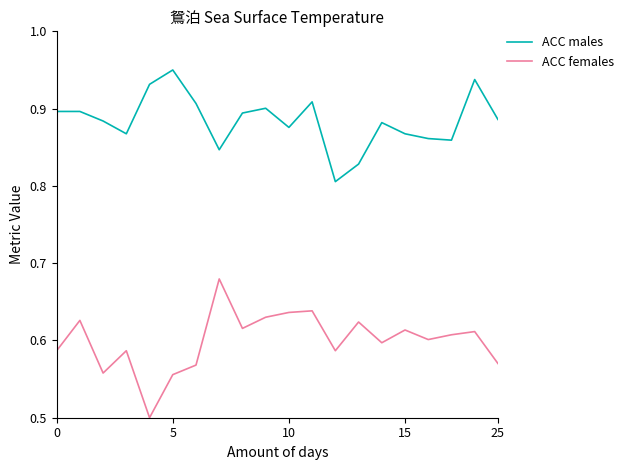

What is the minimum value shown in the chart?

0.5